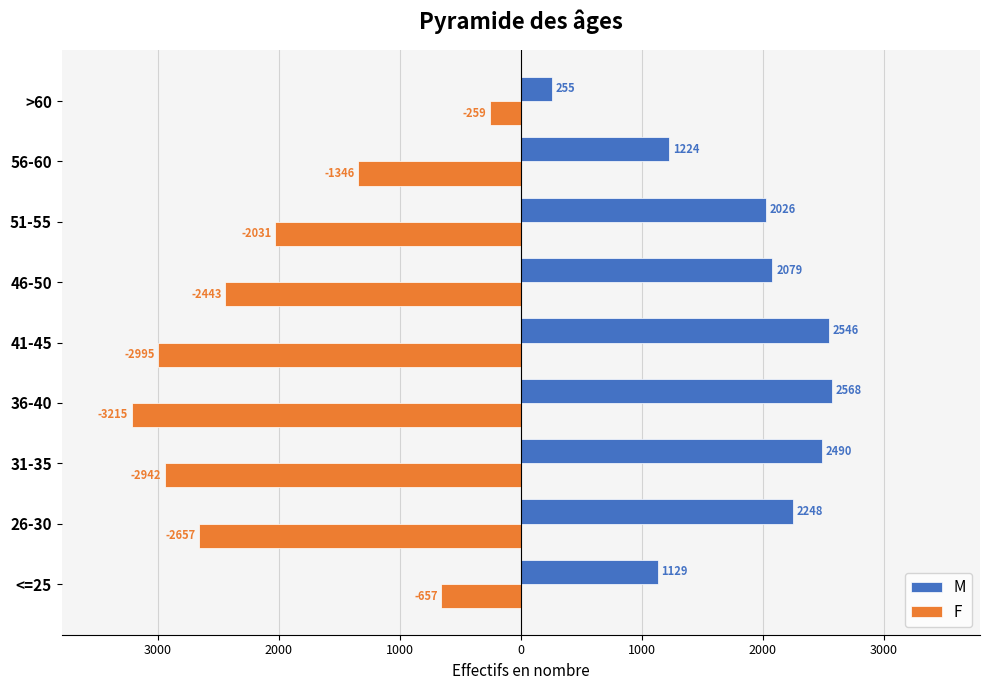

List the series in order of their overall mean, lowest first.

F, M